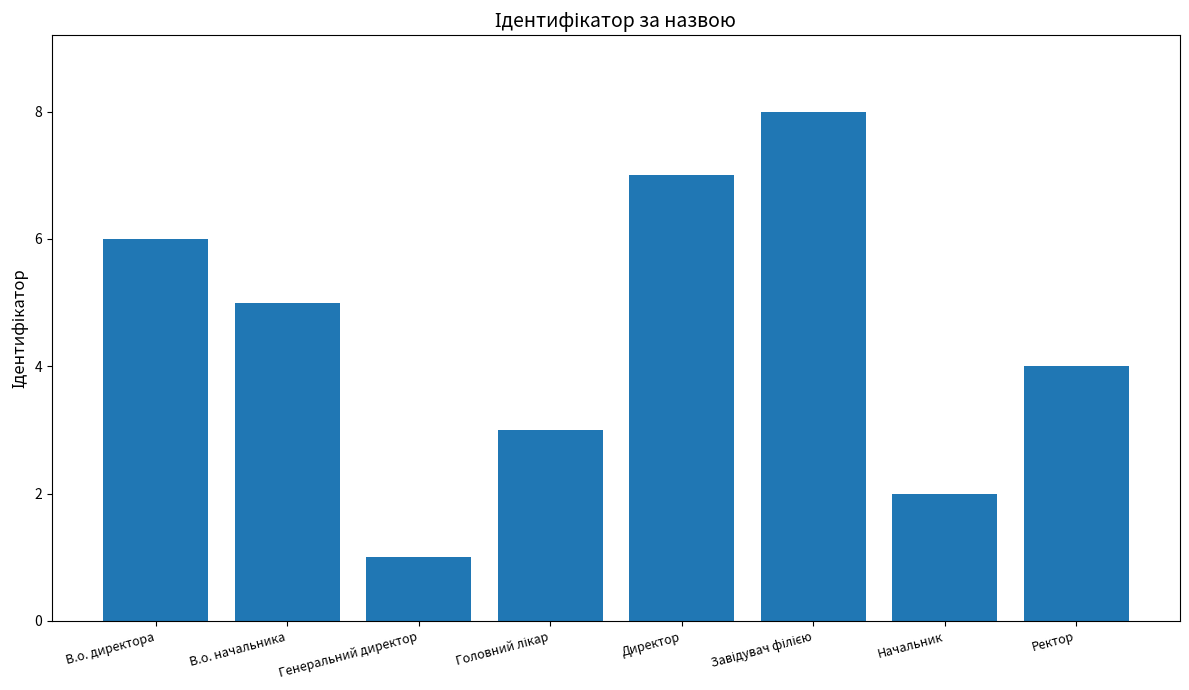

True or false: the data shows 6 at В.о. директора.

True